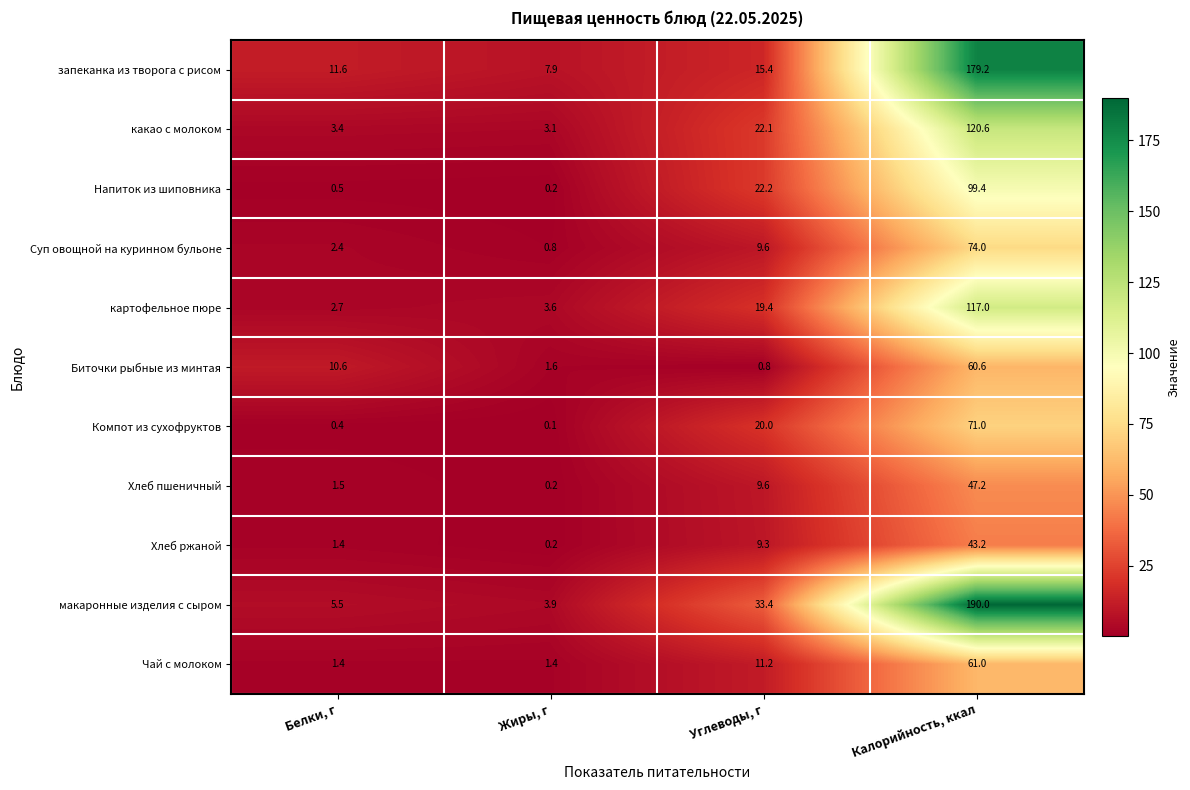

True or false: Биточки рыбные из минтая has a value of 10.6 at Белки, г.

True